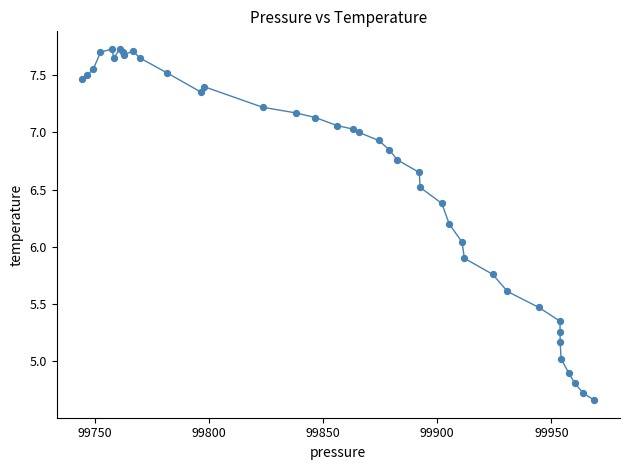

What is the difference between the maximum and minimum values?

3.1